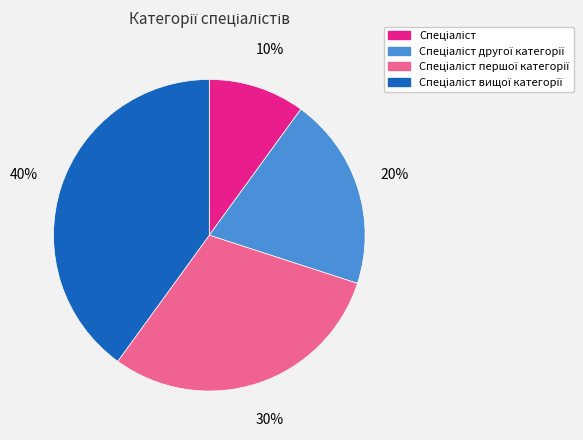

To the nearest percent, what is the difference between the largest and smallest slice percentages?

30%